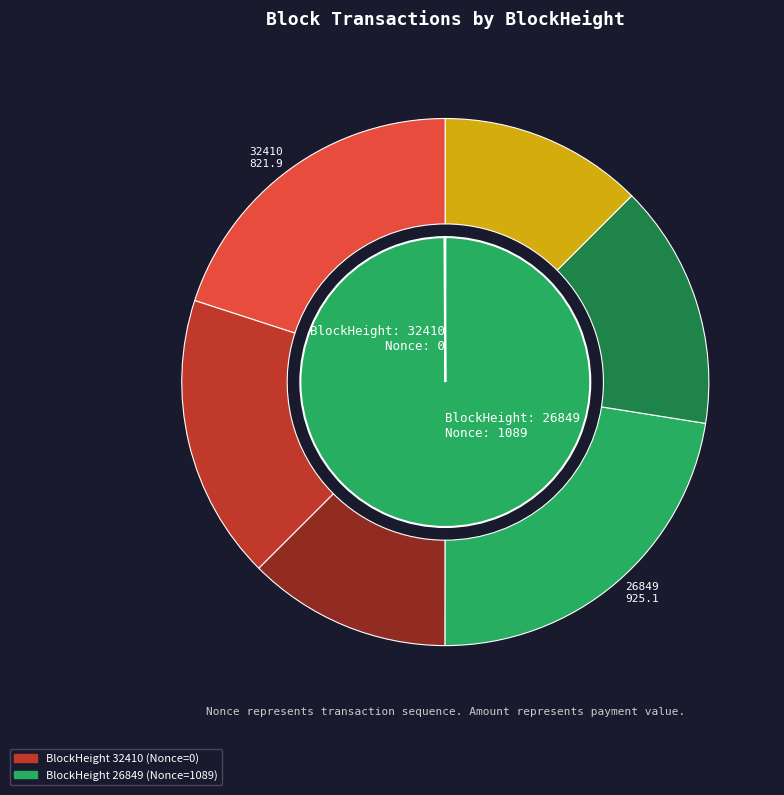

The 32410 slice represents 0% of the pie. True or false?

True